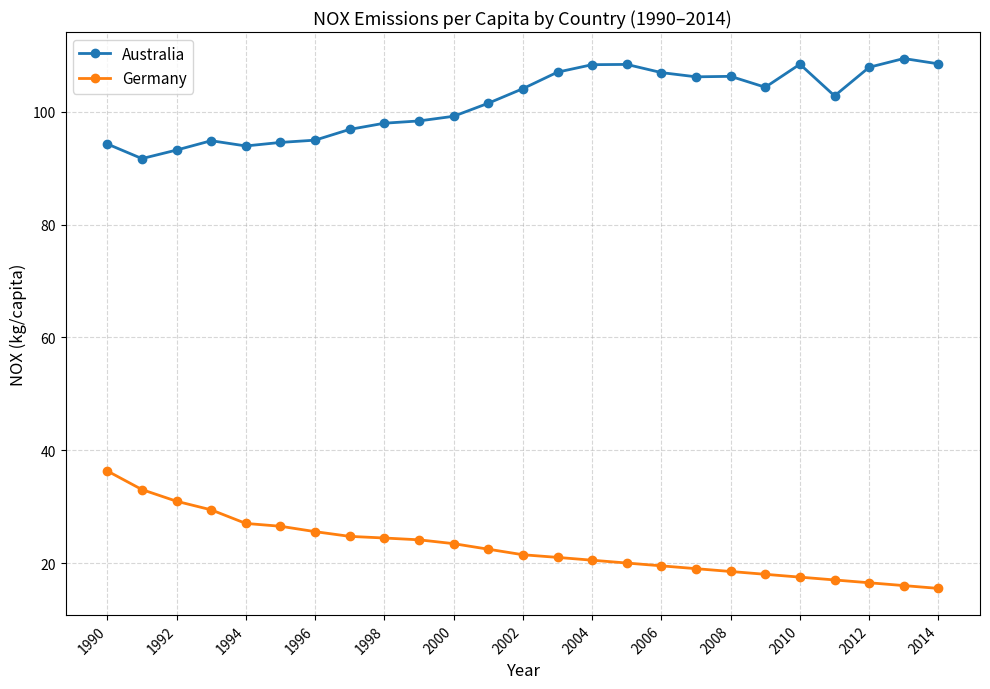

True or false: Germany and Australia cross at least once.

False